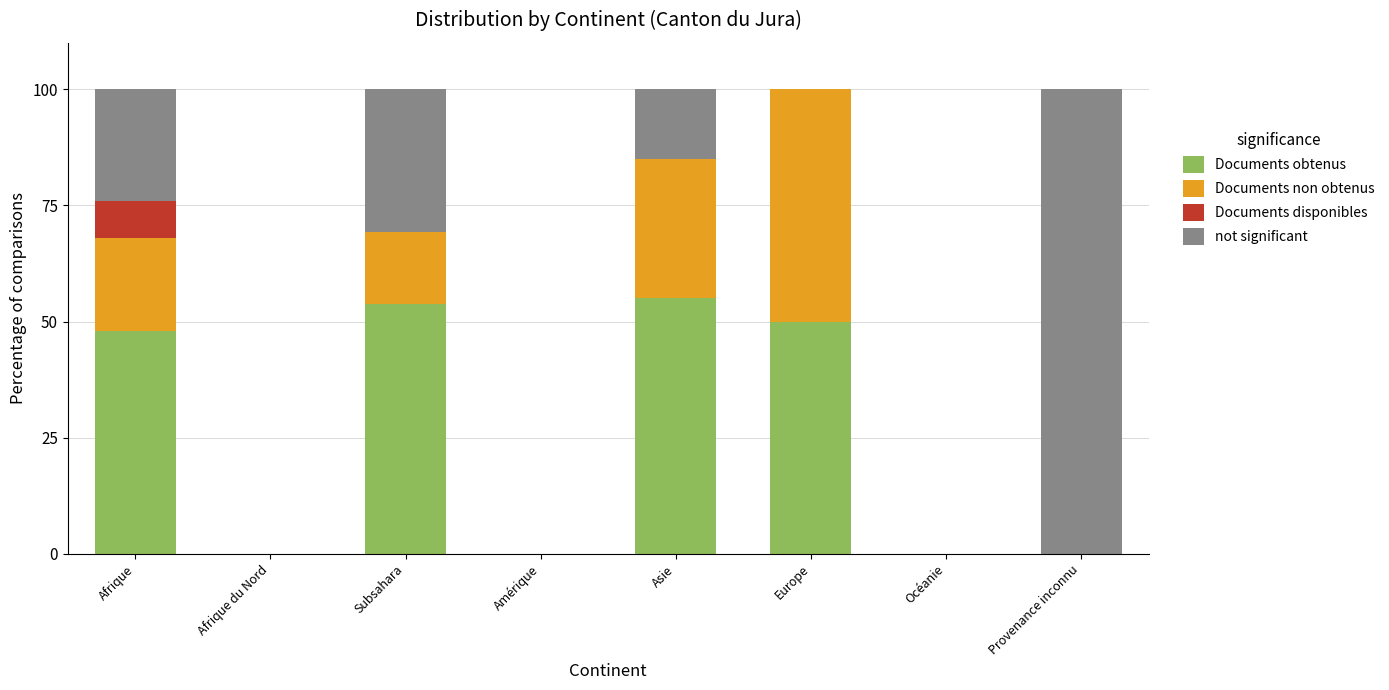

What is the highest value of the Documents obtenus series?

55.0